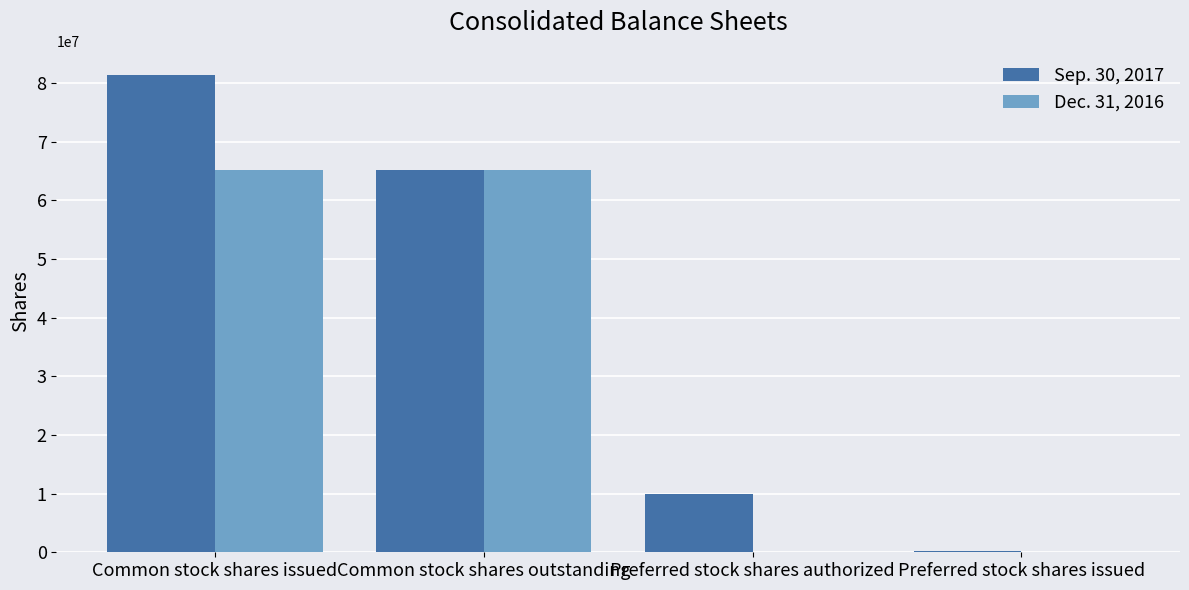

What are all the series names shown in the legend?

Sep. 30, 2017, Dec. 31, 2016